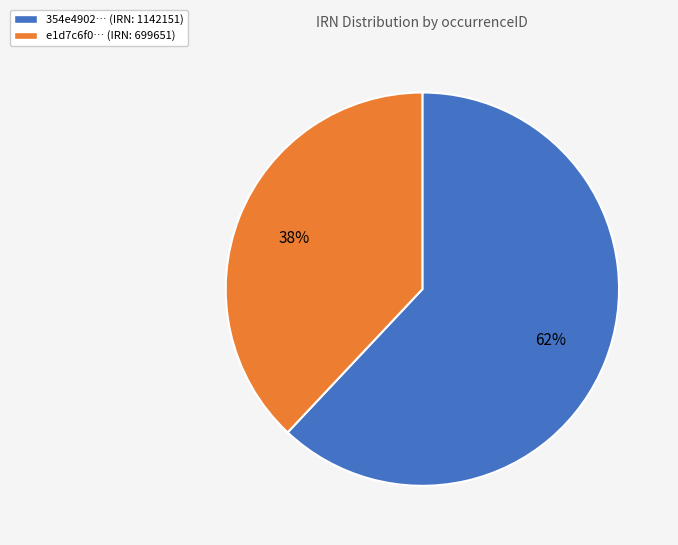

What is the largest slice in the pie chart?

354e4902… (IRN: 1142151)